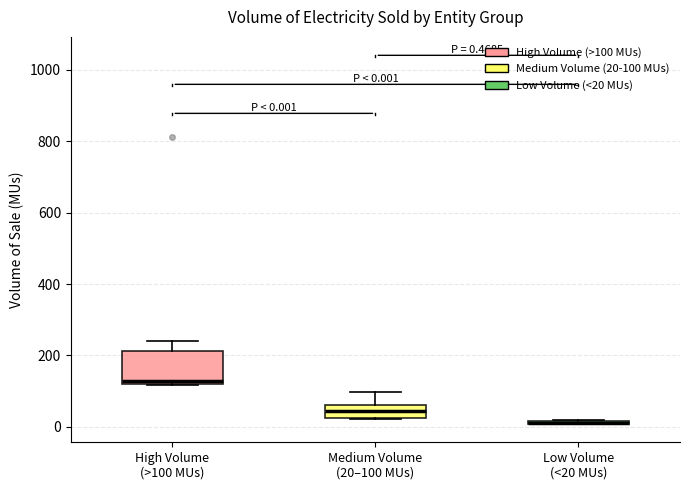

Comparing the boxes themselves (not the whiskers), which one is the tallest?

High Volume (>100 MUs)